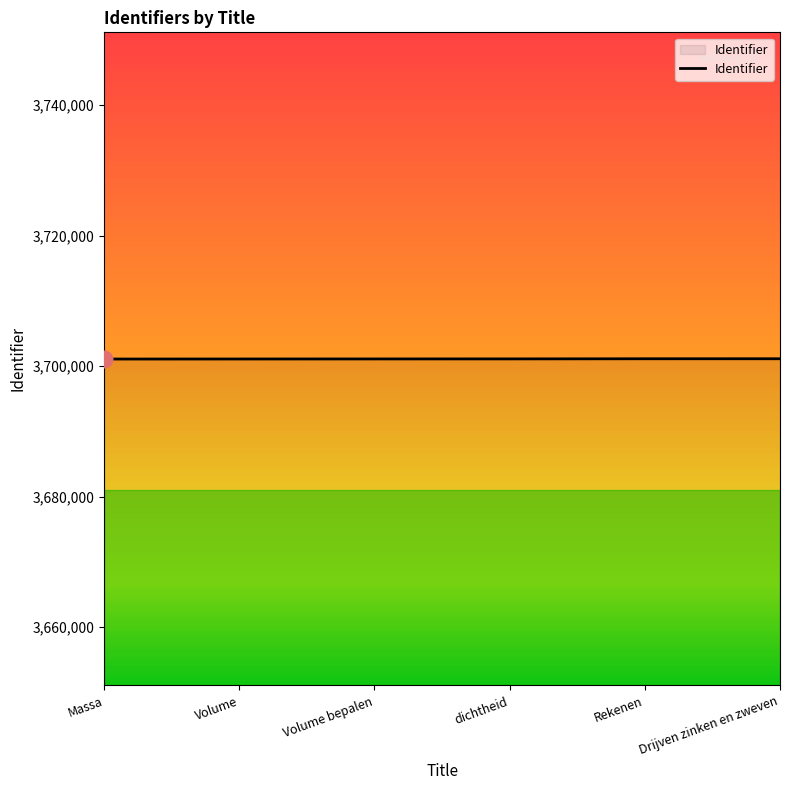

What is the change in value from Volume bepalen to Drijven zinken en zweven?

+28